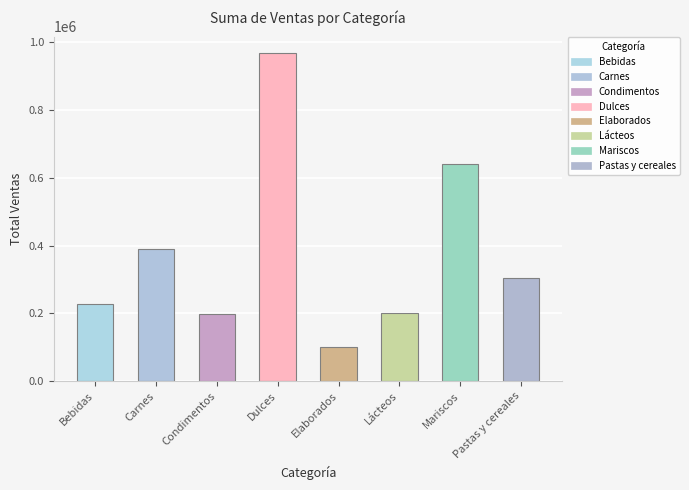

What is the smallest value displayed?

99630.2